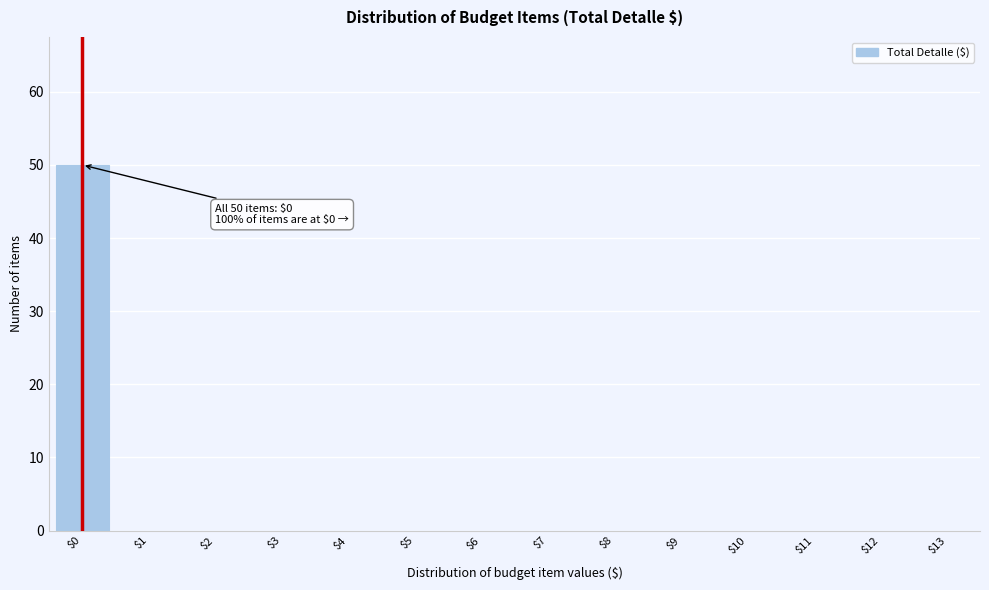

The value at $3 is 0. True or false?

True